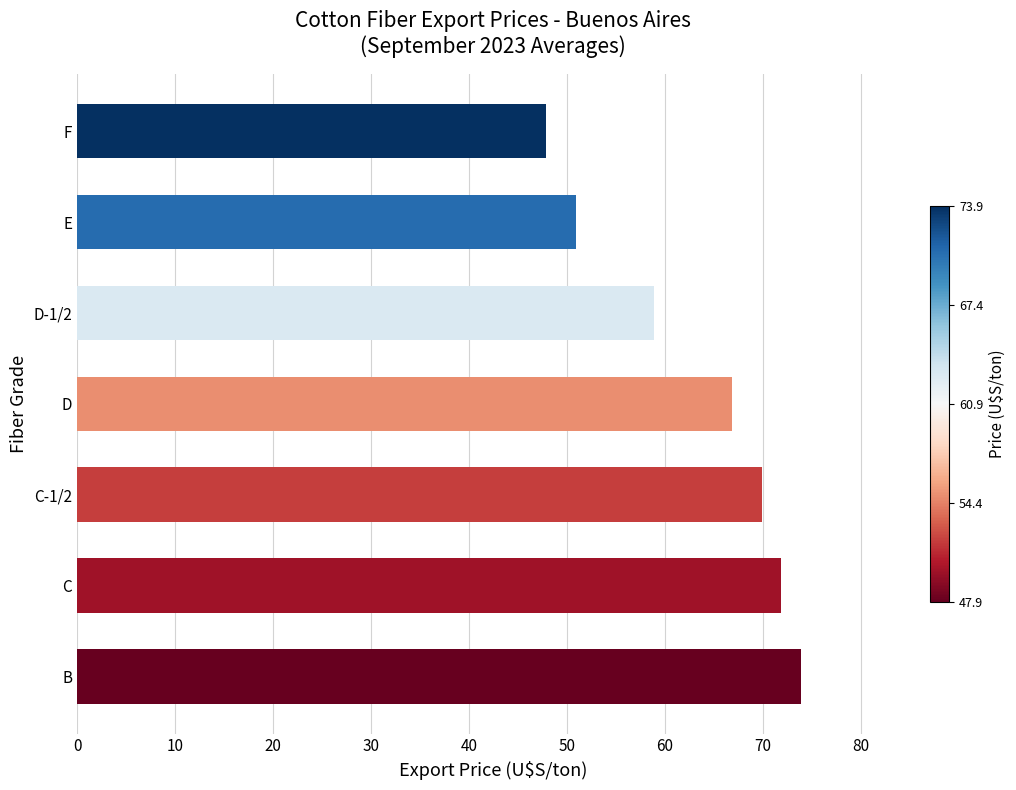

Does the chart contain any negative values?

No